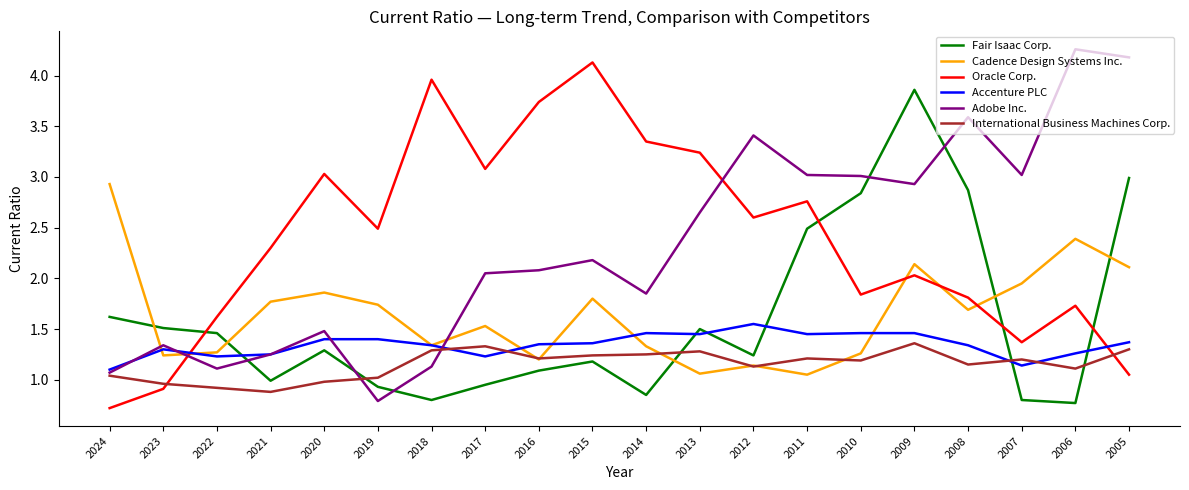

Rank the series at 2006 from lowest to highest value.

Fair Isaac Corp., International Business Machines Corp., Accenture PLC, Oracle Corp., Cadence Design Systems Inc., Adobe Inc.